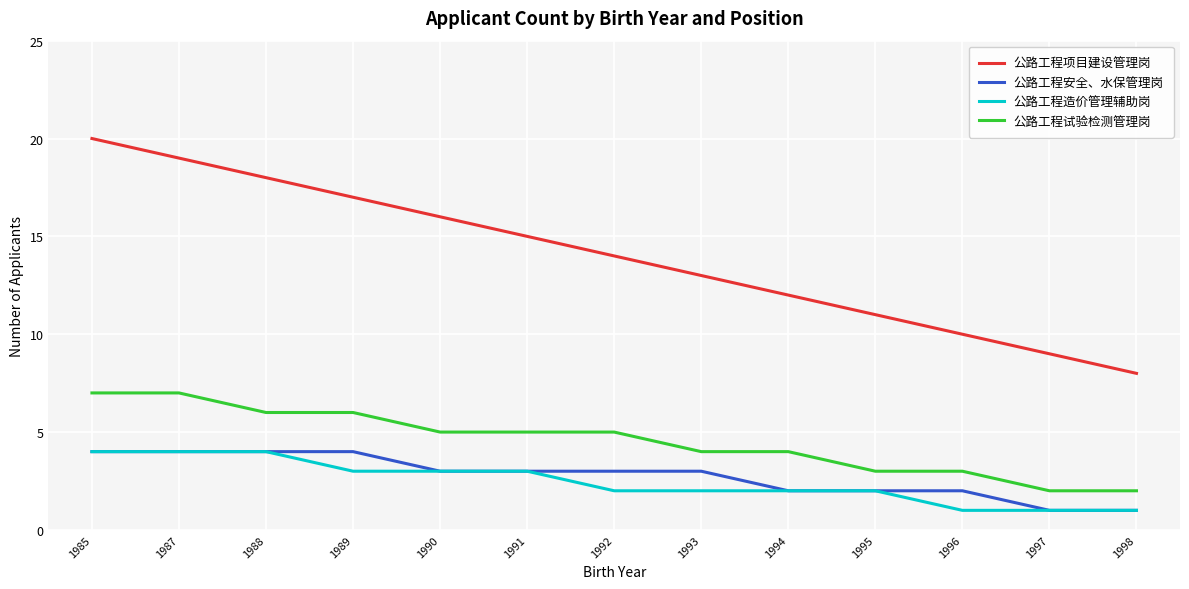

Which series has the largest range (max minus min)?

公路工程项目建设管理岗